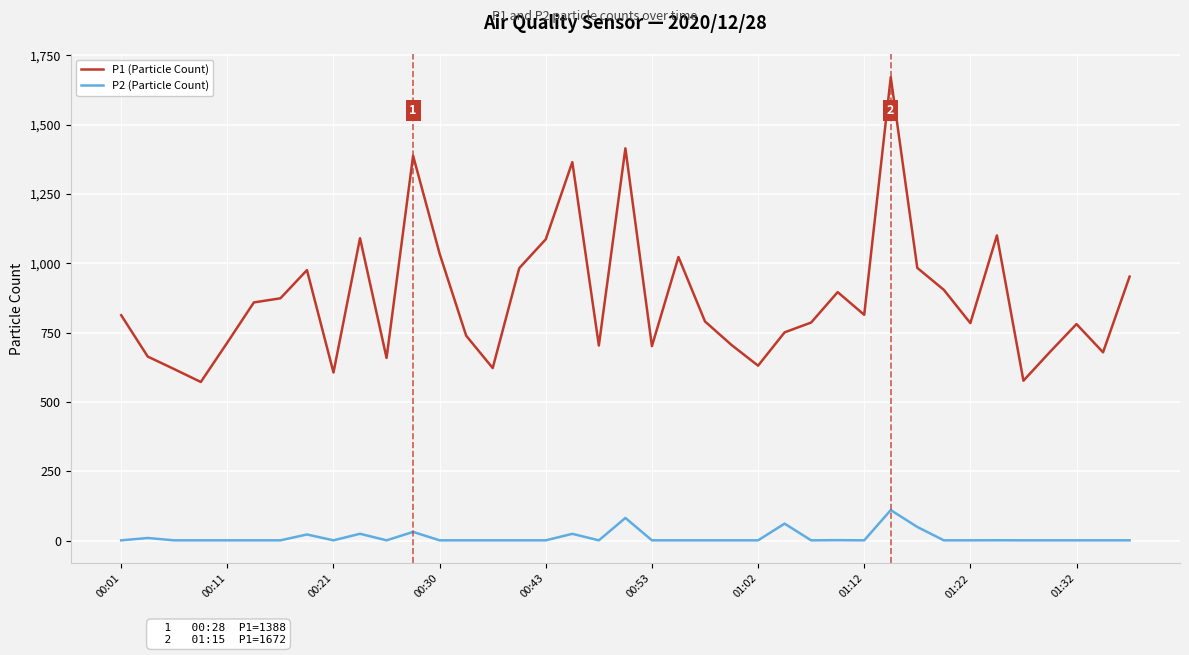

Which series has the widest spread of values?

P1 (Particle Count)